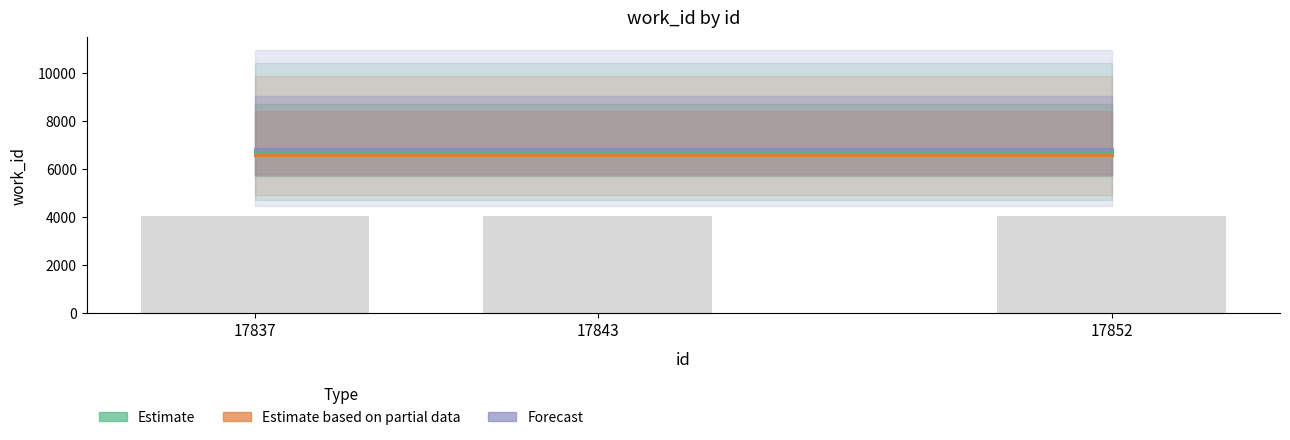

At which label is Estimate closest to 6709?

17837